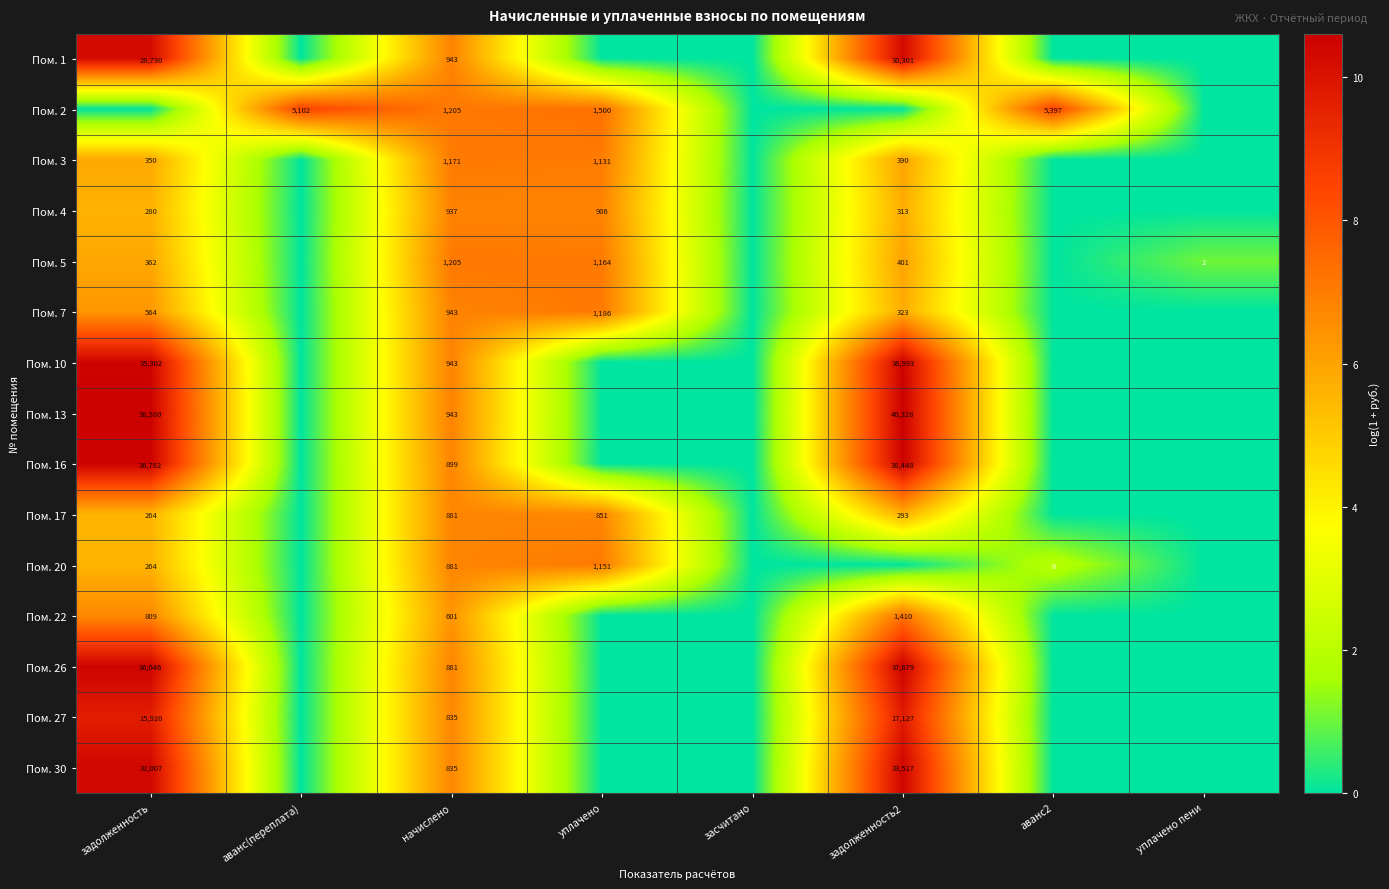

The value of Пом. 20 at аванс2 is 6. True or false?

True